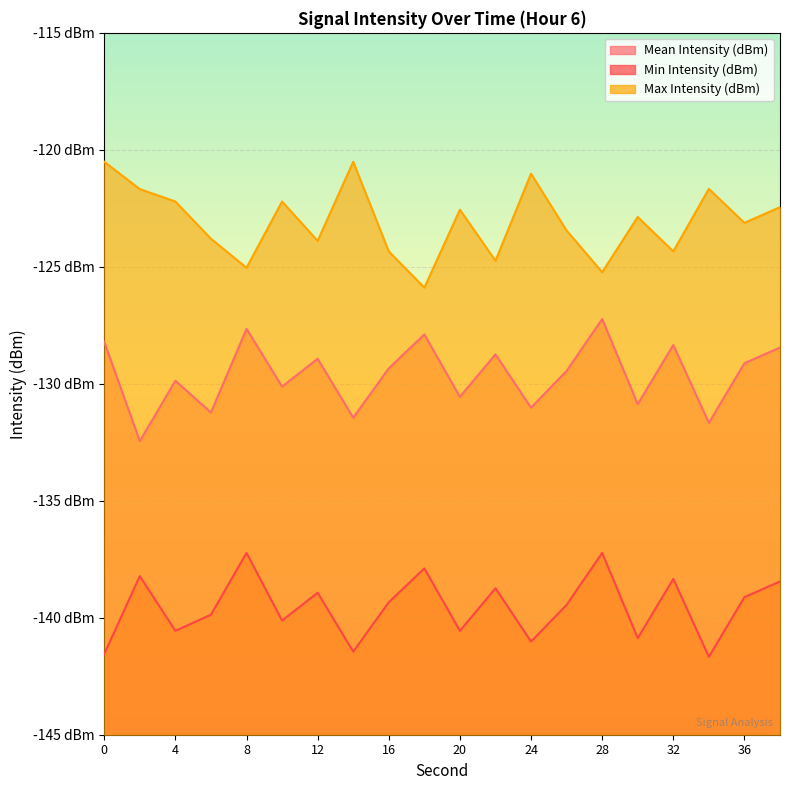

At which category does Mean Intensity (dBm) reach its first local peak?

4